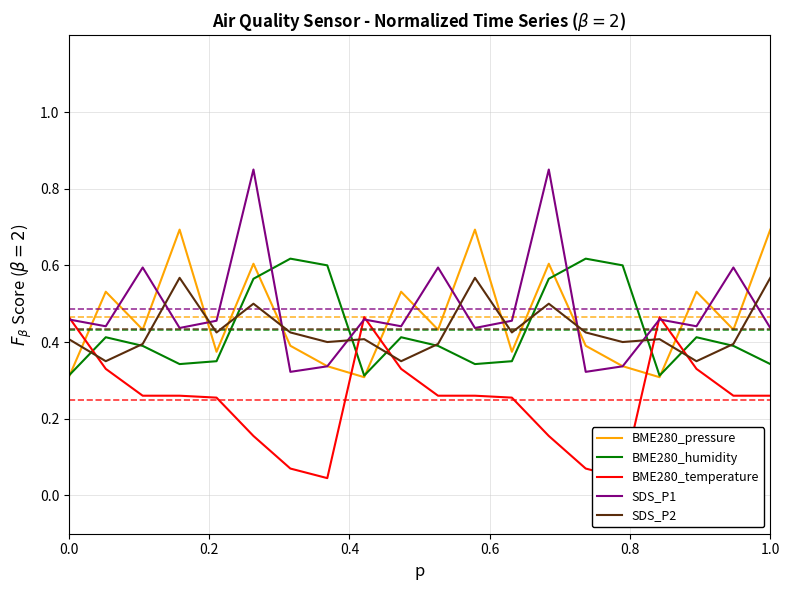

True or false: BME280_humidity has a value of 0.5 at 1.0.

False